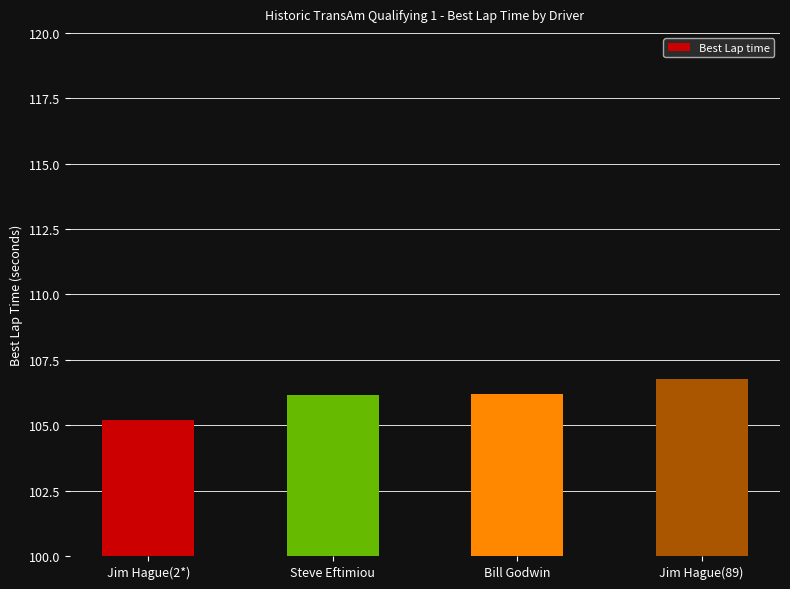

The value at Jim Hague(2*) is 105.2. True or false?

True